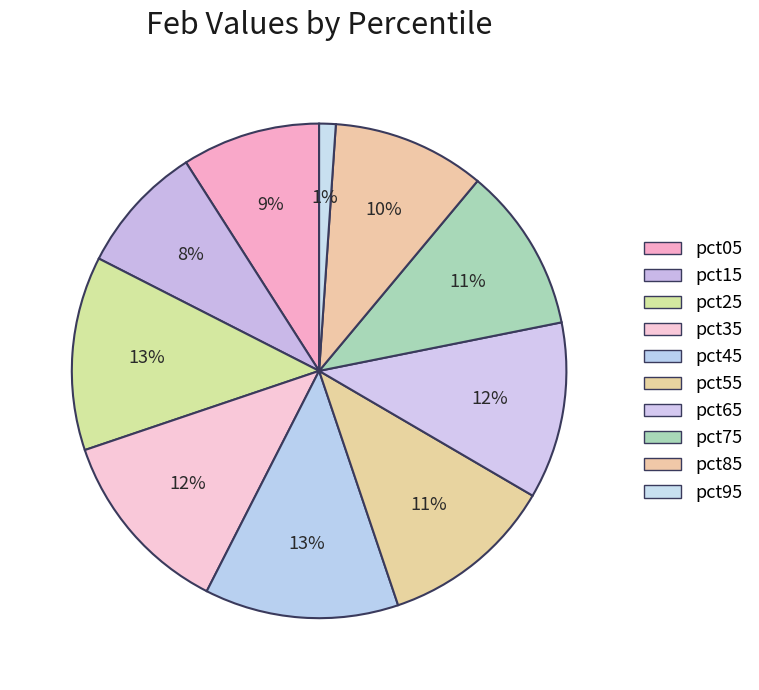

Count the number of slices in the pie.

10